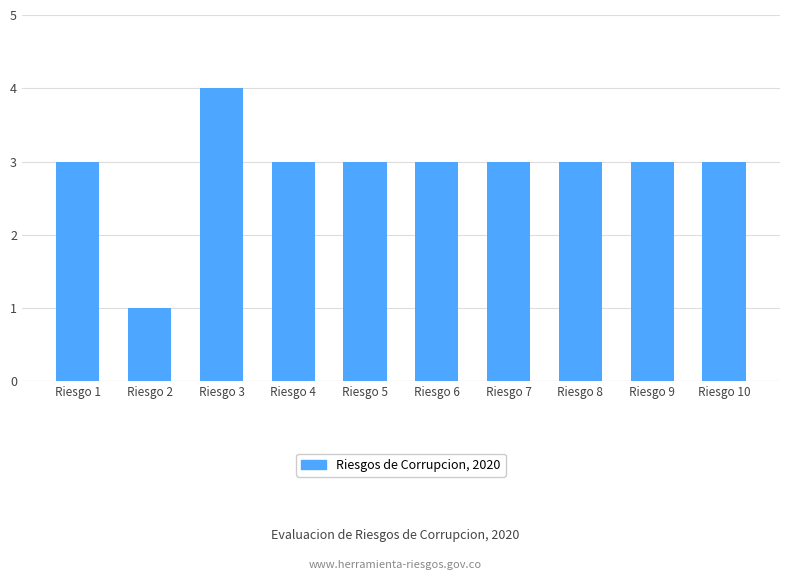

Does the chart contain stacked bars?

No